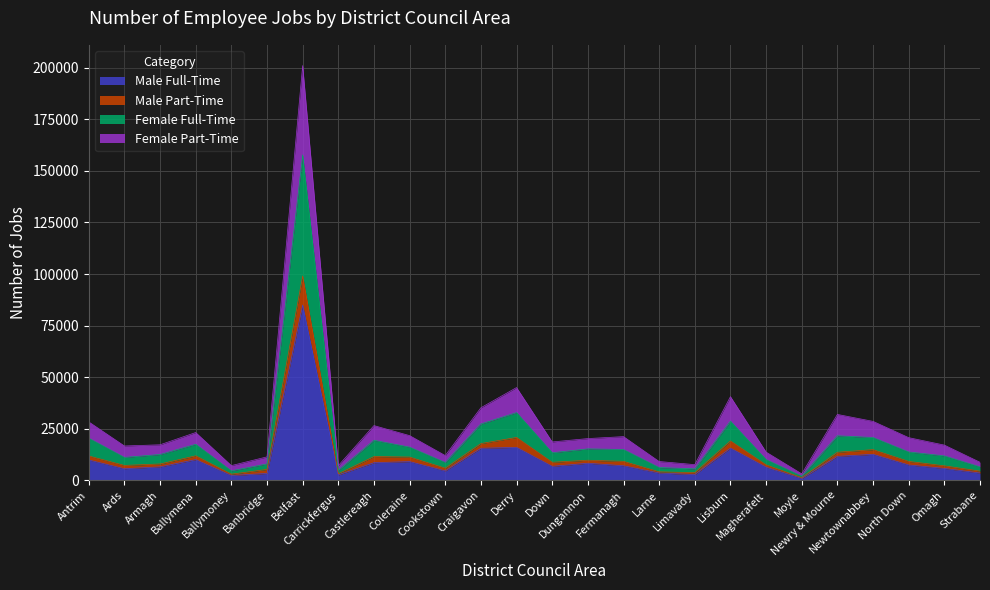

The Male Part-Time series shows 28801 at Coleraine. True or false?

False